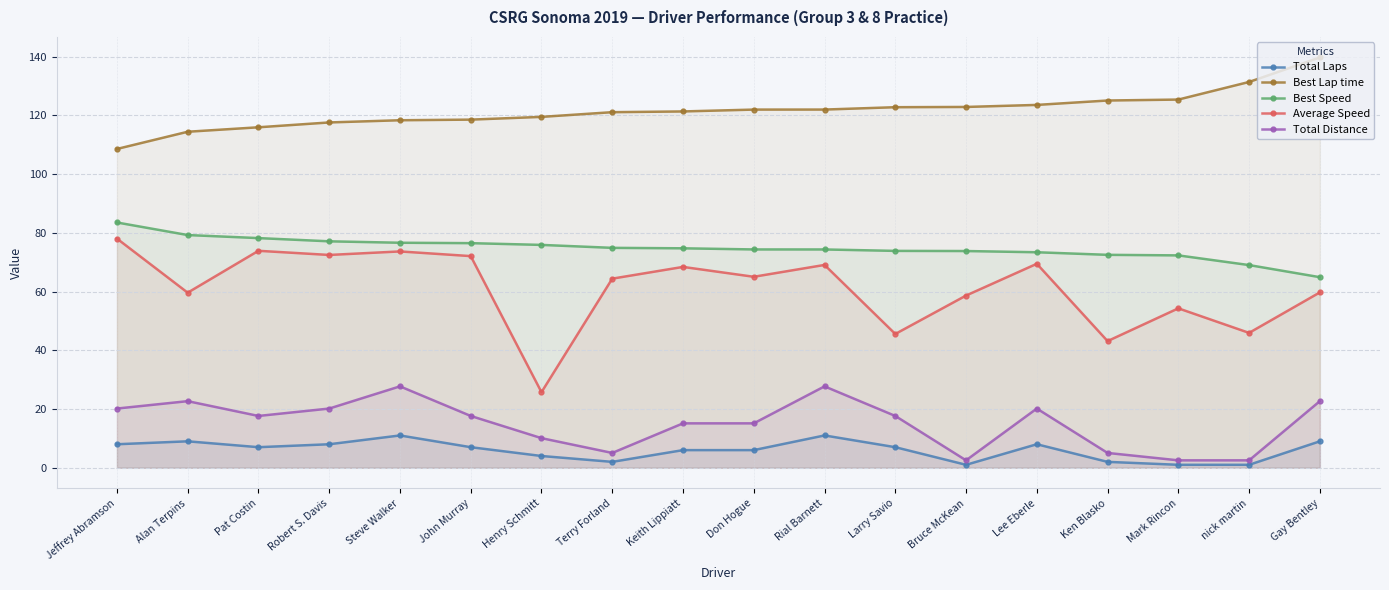

Reading left to right, extract all data points from this chart.

Total Laps: Jeffrey Abramson=8.0	Alan Terpins=9.0	Pat Costin=7.0	Robert S. Davis=8.0	Steve Walker=11.0	John Murray=7.0	Henry Schmitt=4.0	Terry Forland=2.0	Keith Lippiatt=6.0	Don Hogue=6.0	Rial Barnett=11.0	Larry Savio=7.0	Bruce McKean=1.0	Lee Eberle=8.0	Ken Blasko=2.0	Mark Rincon=1.0	nick martin=1.0	Gay Bentley=9.0
Best Lap time: Jeffrey Abramson=108.6	Alan Terpins=114.5	Pat Costin=116.0	Robert S. Davis=117.6	Steve Walker=118.4	John Murray=118.6	Henry Schmitt=119.5	Terry Forland=121.1	Keith Lippiatt=121.4	Don Hogue=122.0	Rial Barnett=122.0	Larry Savio=122.8	Bruce McKean=122.9	Lee Eberle=123.6	Ken Blasko=125.1	Mark Rincon=125.4	nick martin=131.4	Gay Bentley=139.8
Best Speed: Jeffrey Abramson=83.5	Alan Terpins=79.3	Pat Costin=78.2	Robert S. Davis=77.1	Steve Walker=76.6	John Murray=76.5	Henry Schmitt=75.9	Terry Forland=74.9	Keith Lippiatt=74.7	Don Hogue=74.4	Rial Barnett=74.4	Larry Savio=73.9	Bruce McKean=73.8	Lee Eberle=73.4	Ken Blasko=72.5	Mark Rincon=72.3	nick martin=69.0	Gay Bentley=64.9
Average Speed: Jeffrey Abramson=78.1	Alan Terpins=59.6	Pat Costin=73.9	Robert S. Davis=72.5	Steve Walker=73.7	John Murray=72.1	Henry Schmitt=25.7	Terry Forland=64.4	Keith Lippiatt=68.4	Don Hogue=65.0	Rial Barnett=69.1	Larry Savio=45.6	Bruce McKean=58.7	Lee Eberle=69.5	Ken Blasko=43.1	Mark Rincon=54.3	nick martin=45.9	Gay Bentley=59.7
Total Distance: Jeffrey Abramson=20.2	Alan Terpins=22.7	Pat Costin=17.6	Robert S. Davis=20.2	Steve Walker=27.7	John Murray=17.6	Henry Schmitt=10.1	Terry Forland=5.0	Keith Lippiatt=15.1	Don Hogue=15.1	Rial Barnett=27.7	Larry Savio=17.6	Bruce McKean=2.5	Lee Eberle=20.2	Ken Blasko=5.0	Mark Rincon=2.5	nick martin=2.5	Gay Bentley=22.7